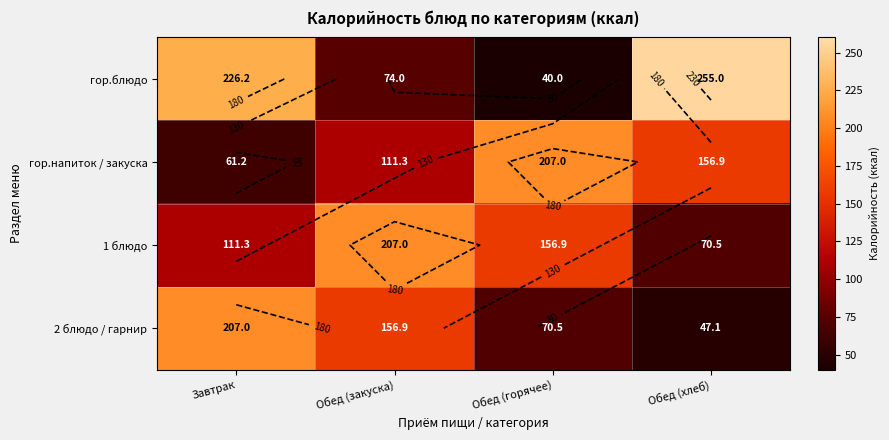

What is the difference between the maximum and minimum values in the гор.напиток / закуска series?

145.8